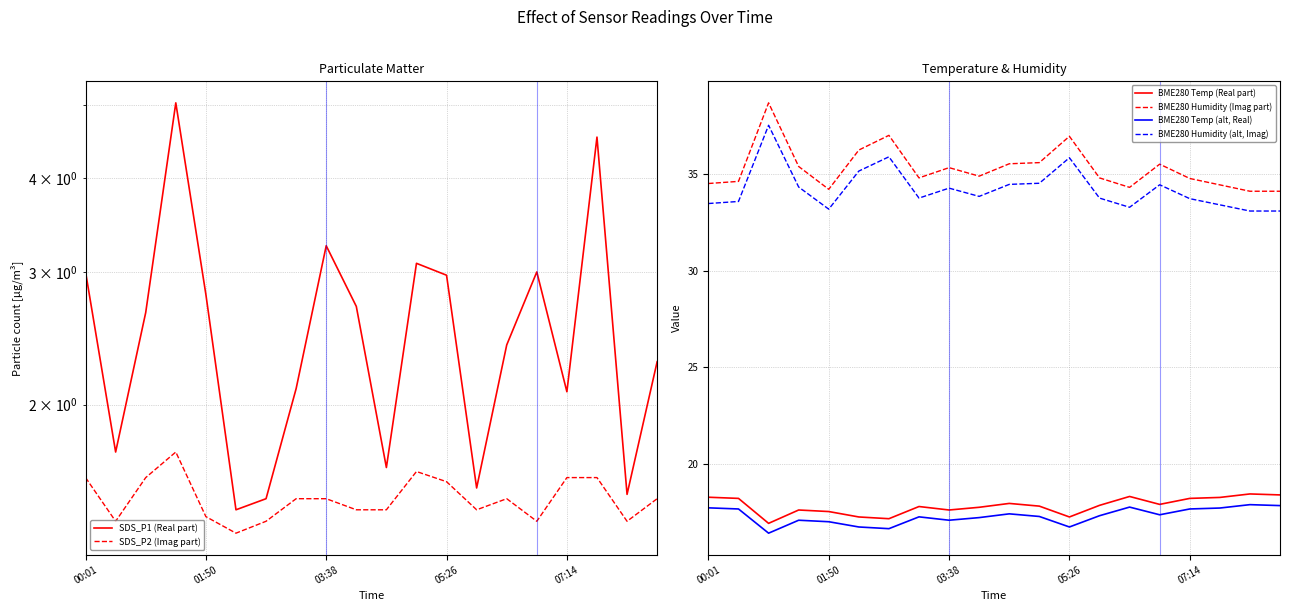

At 17, list the series in order from smallest to largest.

SDS_P2 (Imag part), SDS_P1 (Real part), BME280 Temp (alt, Real), BME280 Temp (Real part), BME280 Humidity (alt, Imag), BME280 Humidity (Imag part)